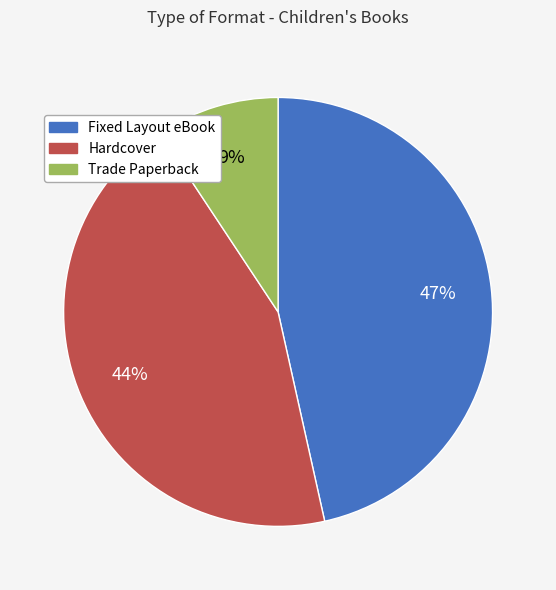

The Hardcover slice represents 36% of the pie. True or false?

False